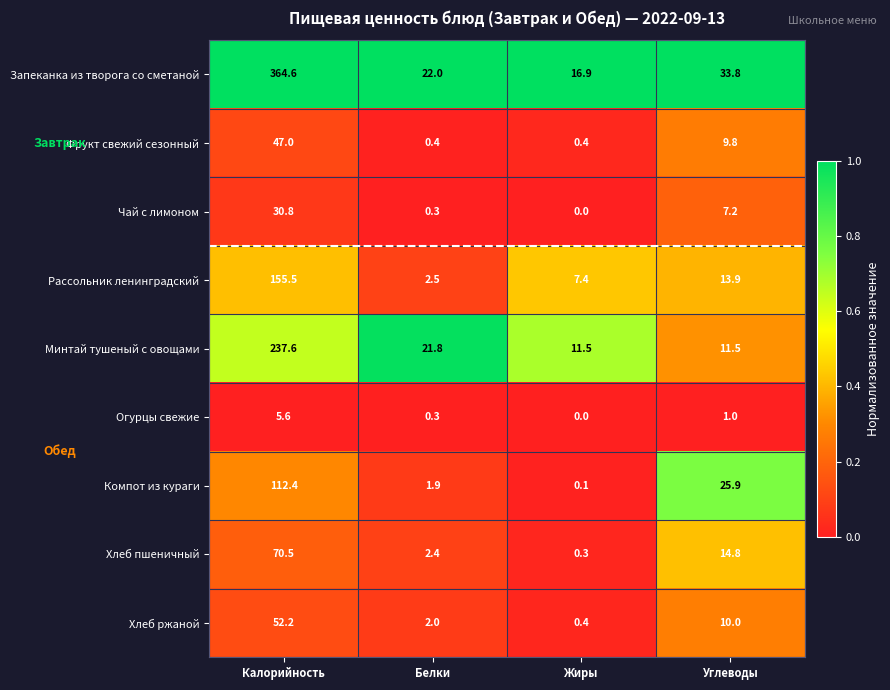

How many series are shown in this chart?

9